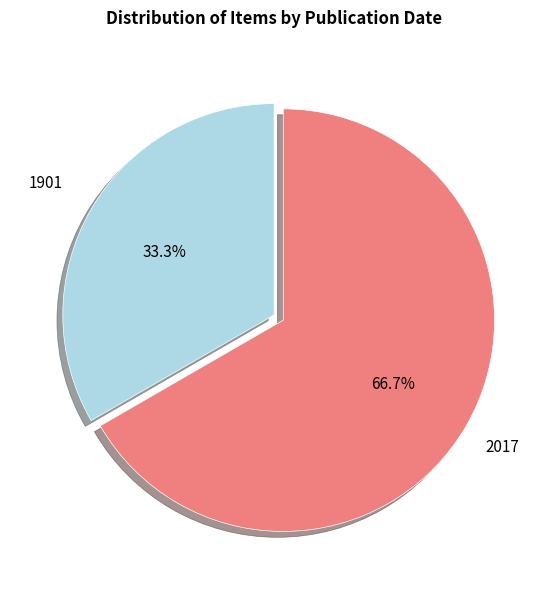

How many slices are in this pie chart?

2